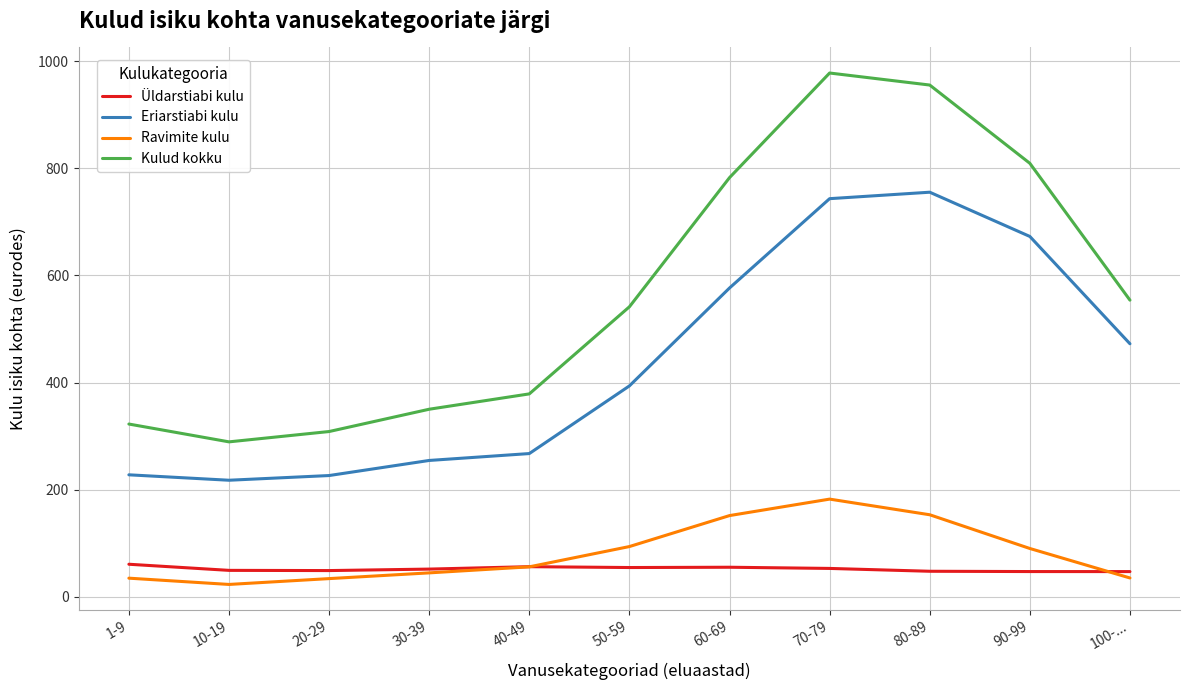

How many values in the Ravimite kulu series exceed 55?

6